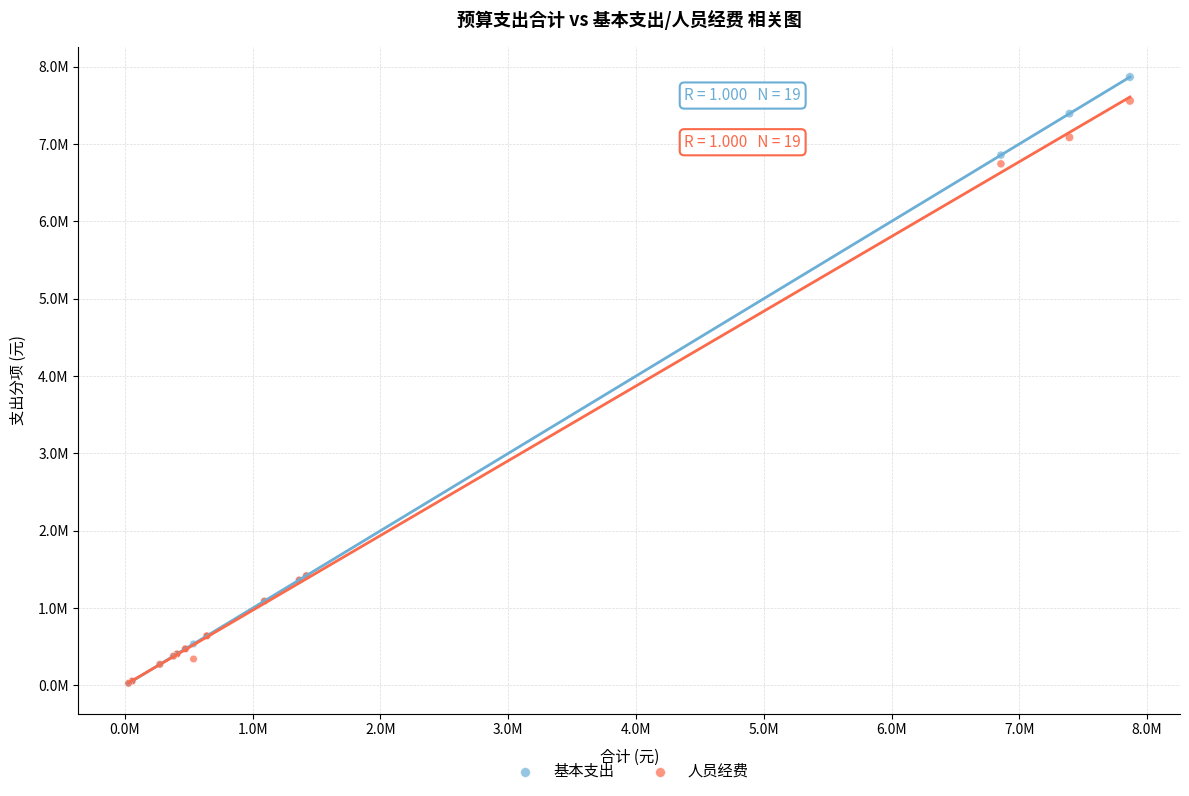

What are all the series names shown in the legend?

基本支出, 人员经费